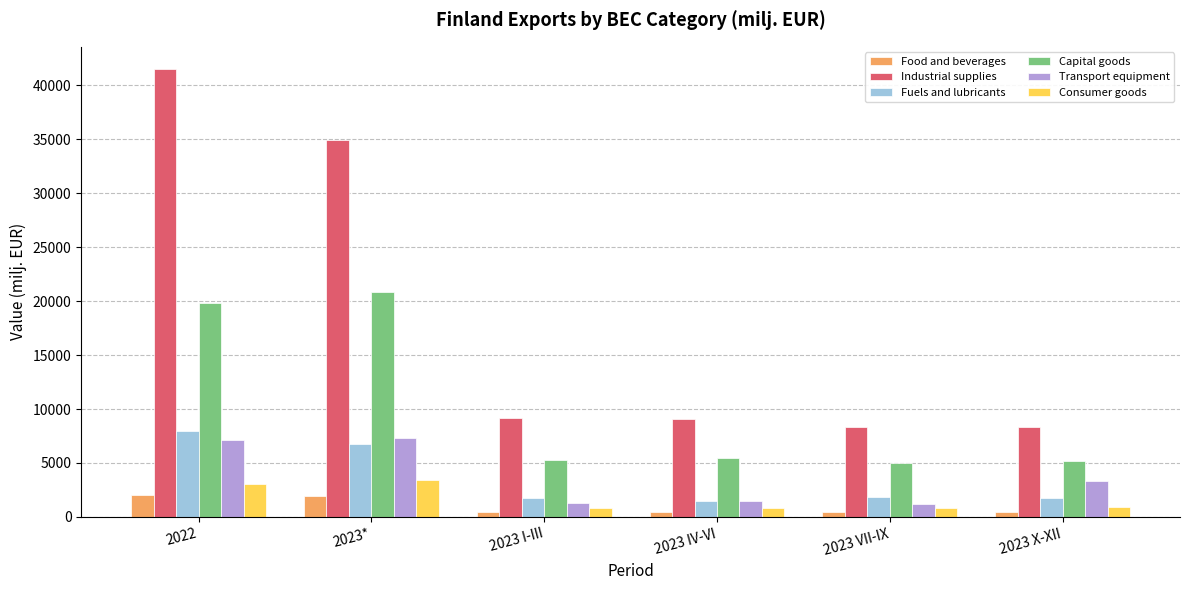

At how many categories does at least one series exceed 19727?

2